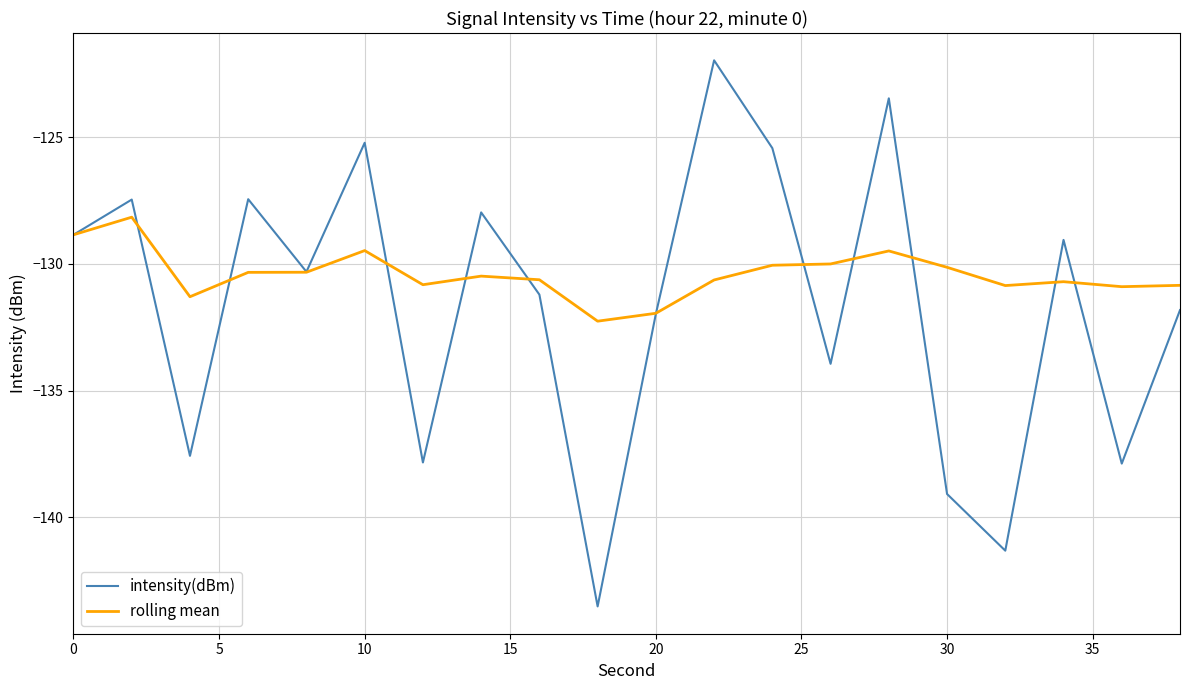

What is the lowest value of the intensity(dBm) series?

-143.5